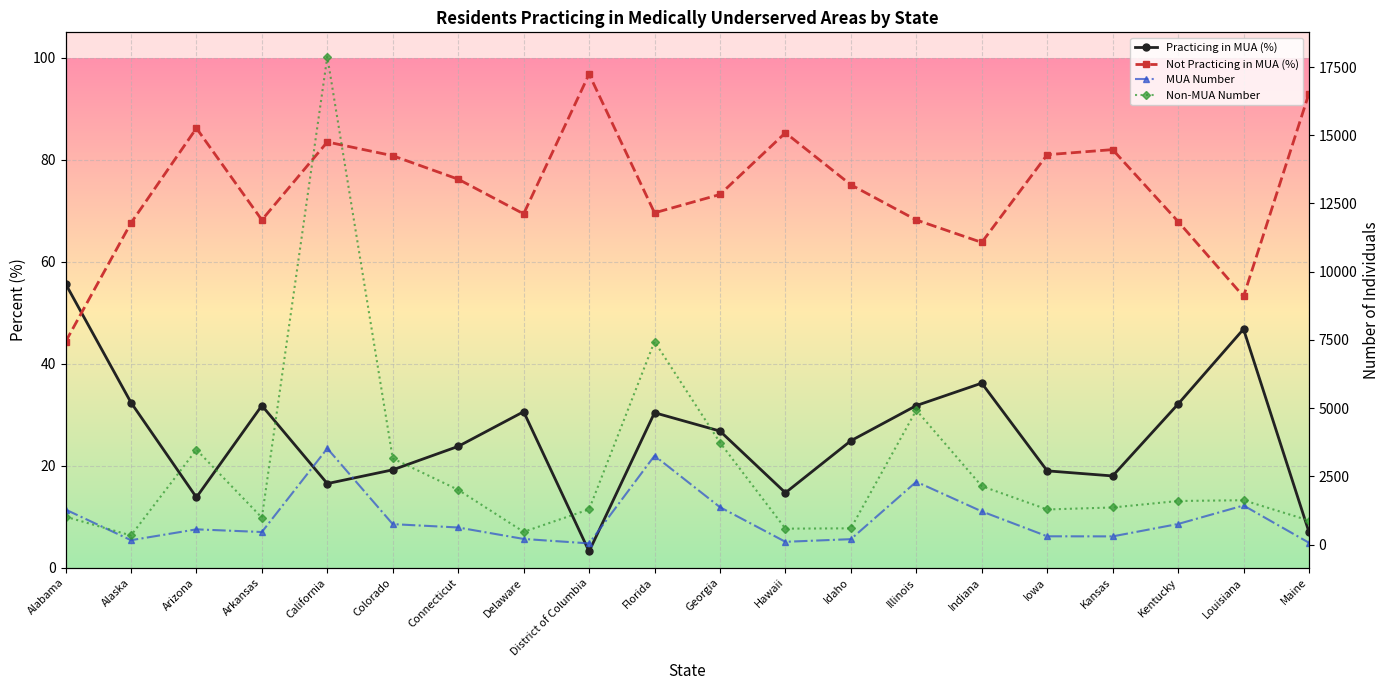

What are all the series names shown in the legend?

Practicing in MUA (%), Not Practicing in MUA (%), MUA Number, Non-MUA Number